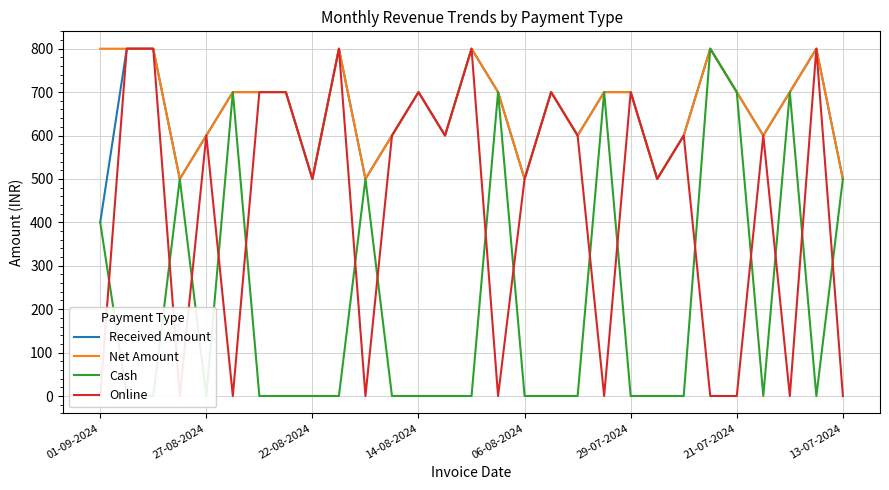

The Net Amount series shows 277 at 22-08-2024. True or false?

False